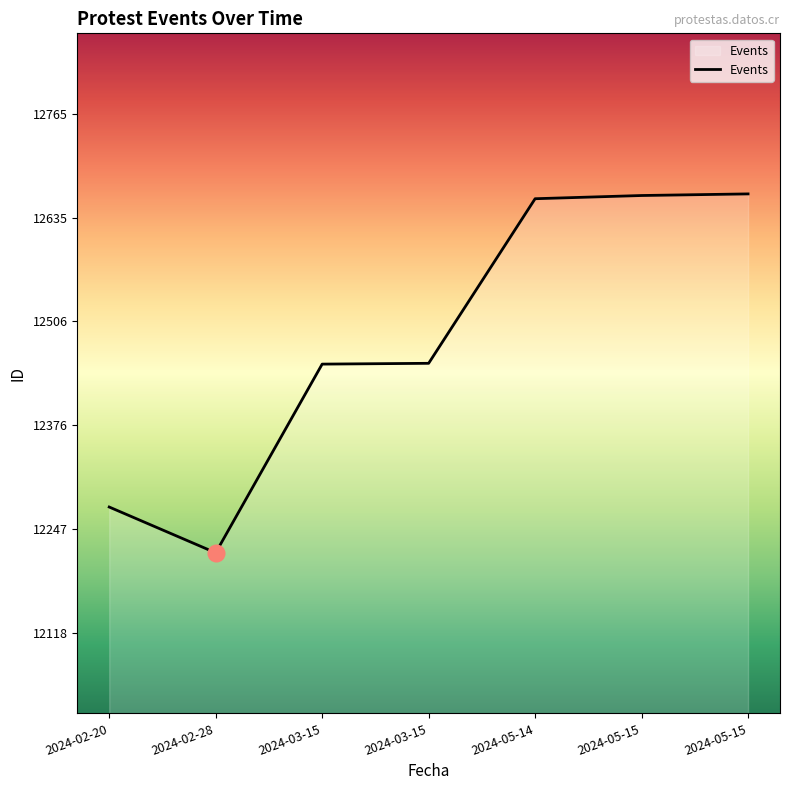

Rank the categories by value from highest to lowest.

2024-05-15, 2024-05-15, 2024-05-14, 2024-03-15, 2024-03-15, 2024-02-20, 2024-02-28